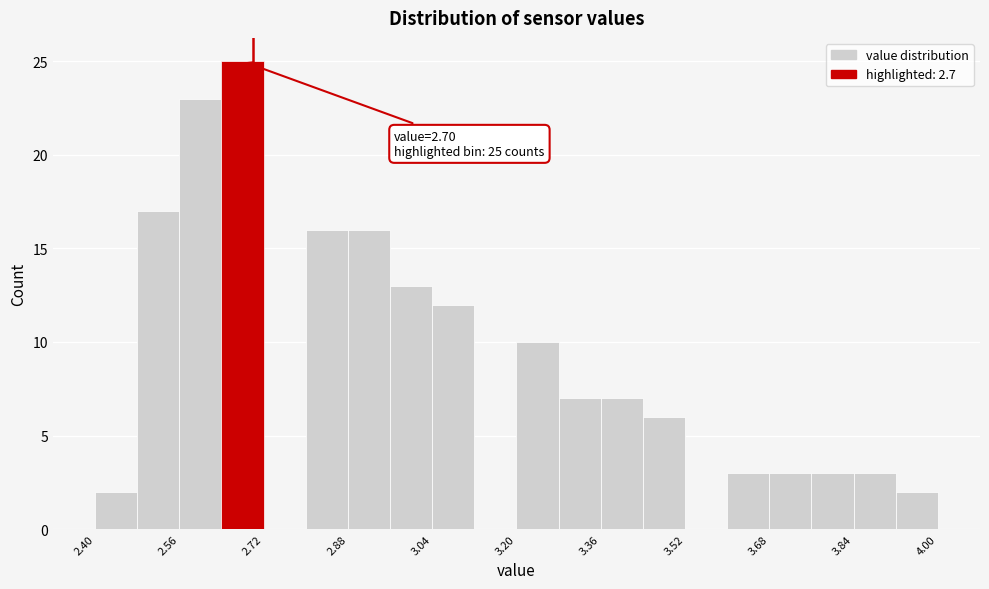

Over which range of the x-axis is the bar tallest?

2.64 to 2.72